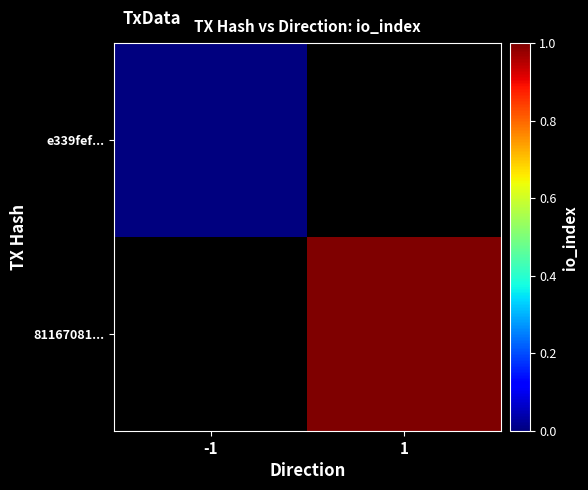

Which label corresponds to the smallest value in the chart?

-1